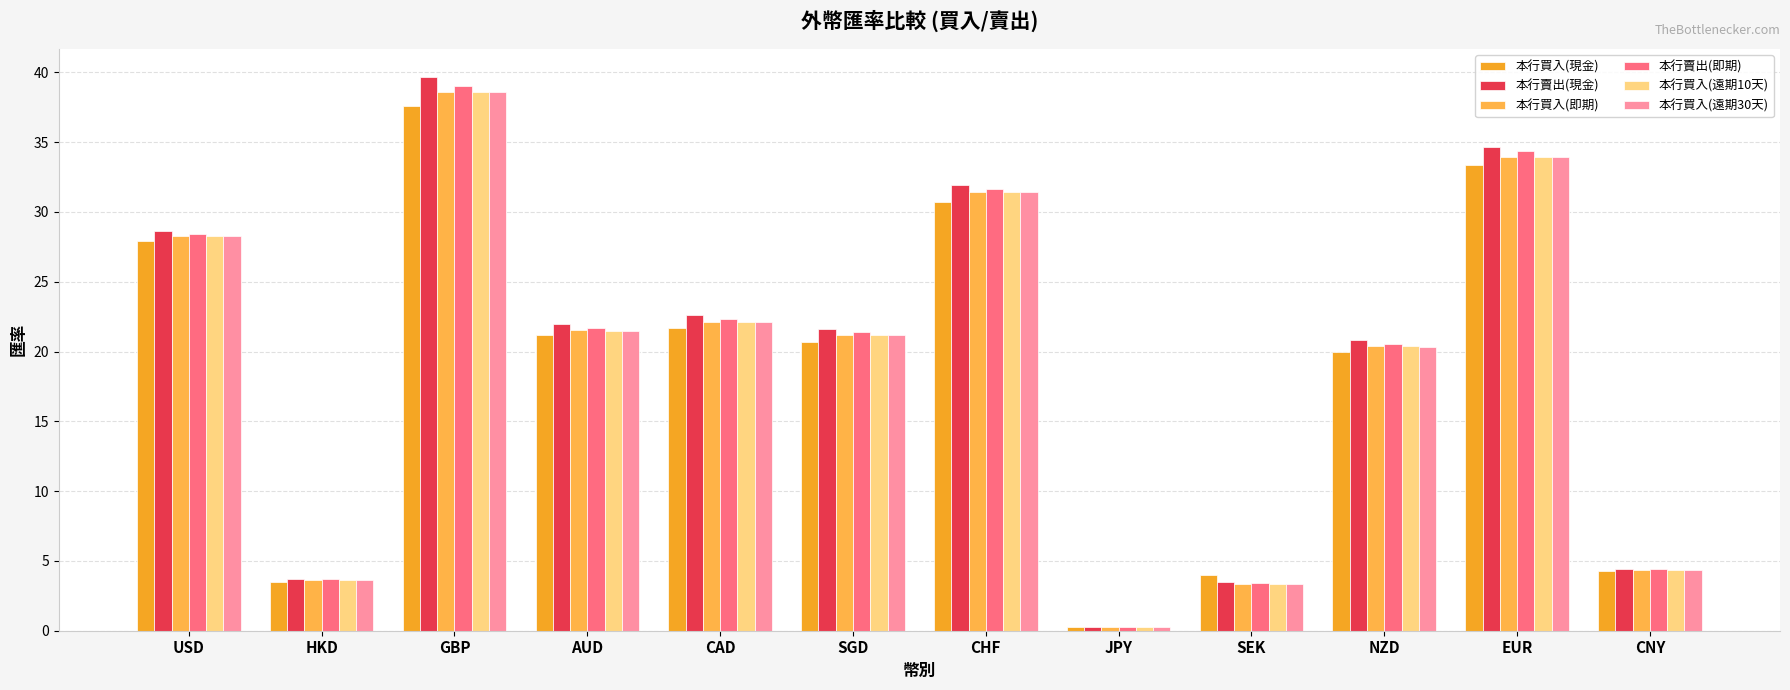

How many groups of bars are there?

12